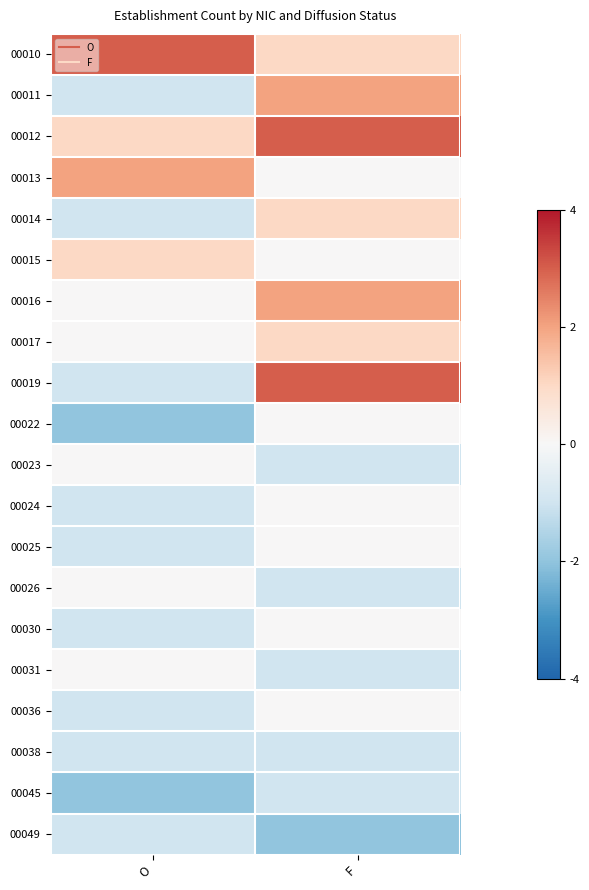

Rank the series at O from lowest to highest value.

00022, 00045, 00011, 00014, 00019, 00024, 00025, 00030, 00036, 00038, 00049, 00016, 00017, 00023, 00026, 00031, 00012, 00015, 00013, 00010